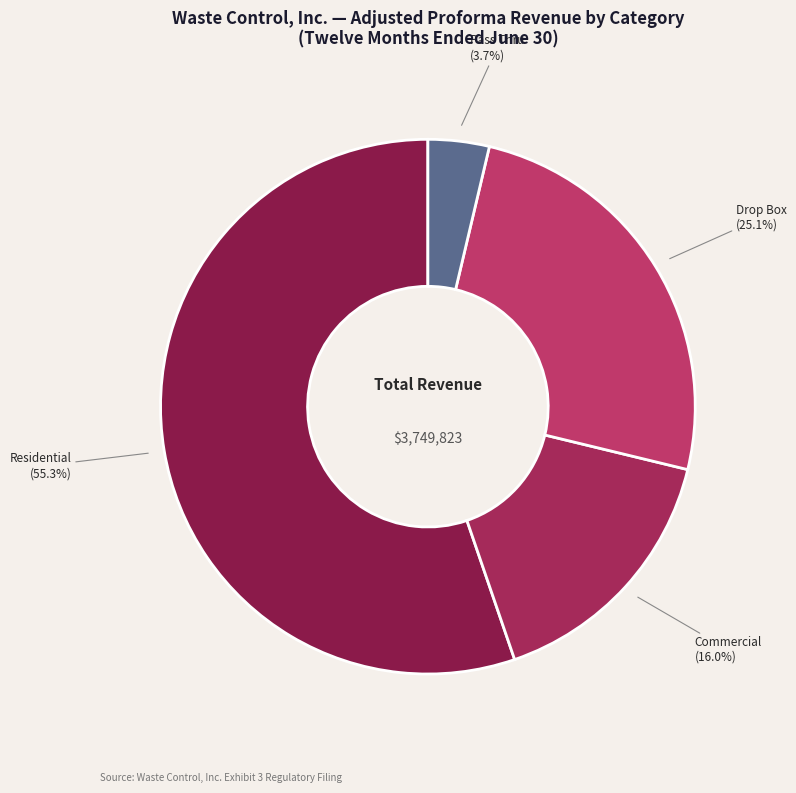

Which slice is the largest?

Residential